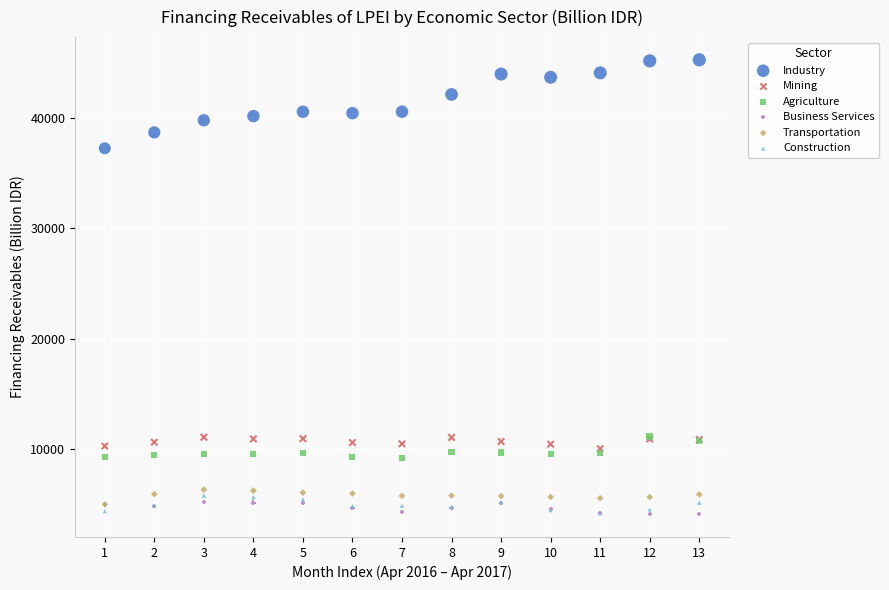

What are all the series names shown in the legend?

Industry, Mining, Agriculture, Business Services, Transportation, Construction